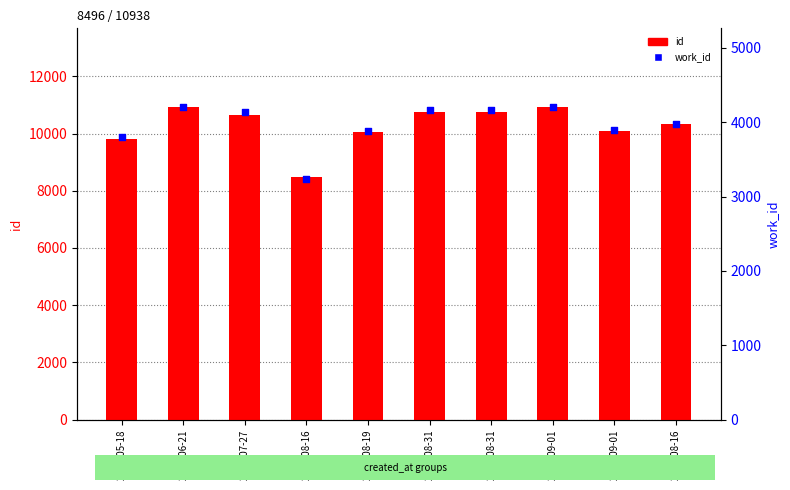

Which series has the largest total across all categories?

id